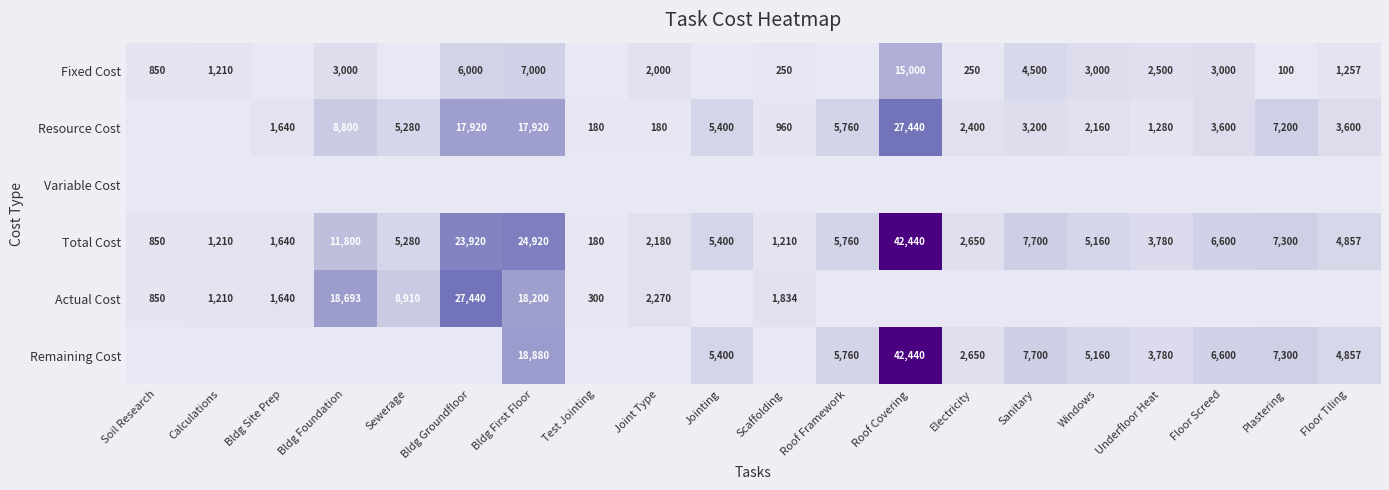

What is the difference between the Total Cost values at Test Jointing and Bldg Site Prep?

1460